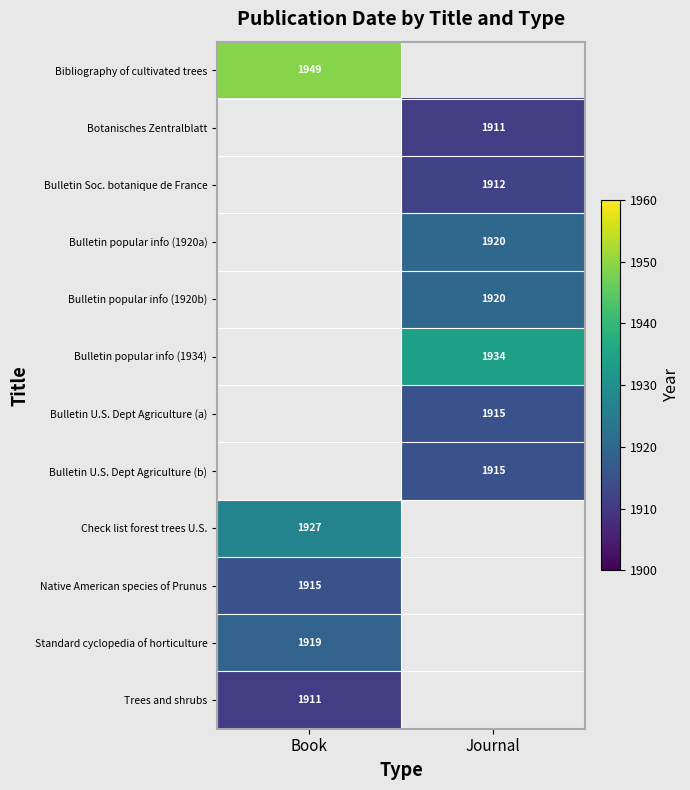

Count the number of categories in the chart.

2